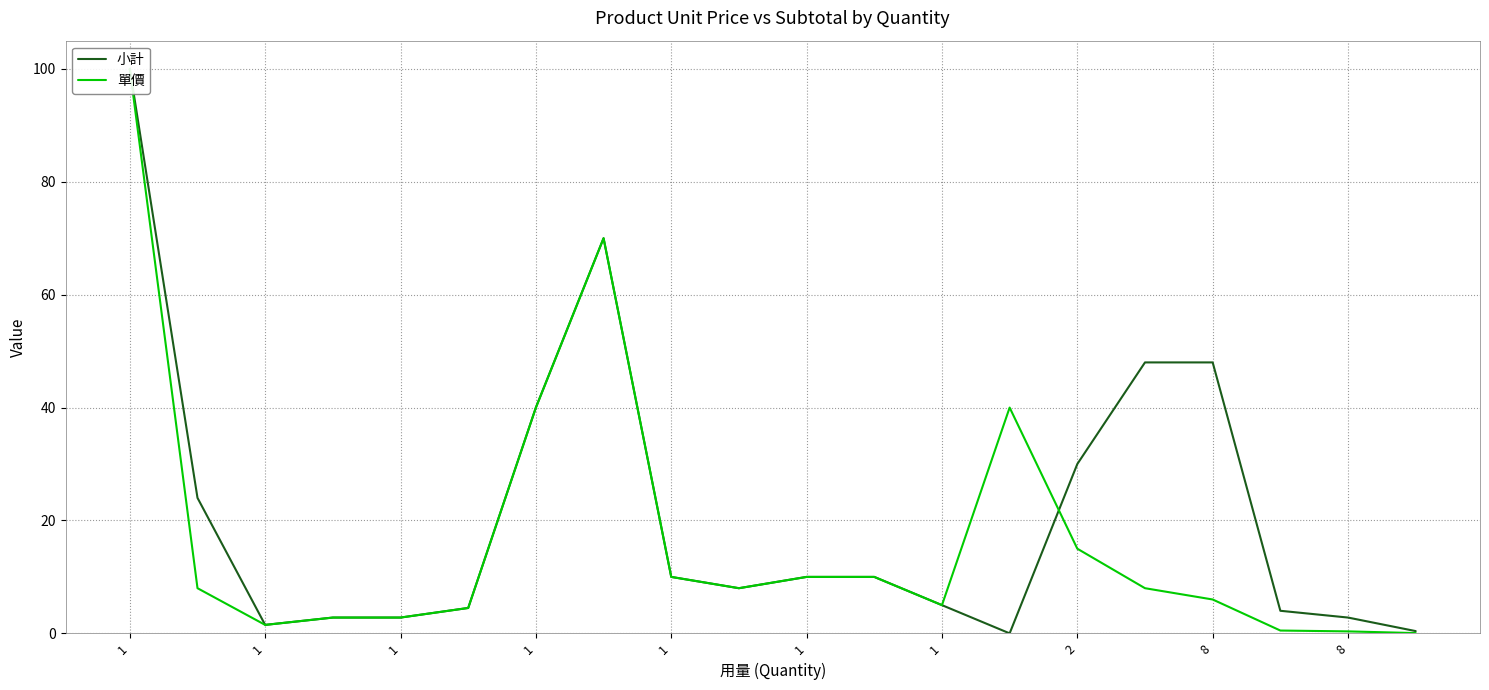

What is the sum of the 小計 values at 1 and 1?

5.6